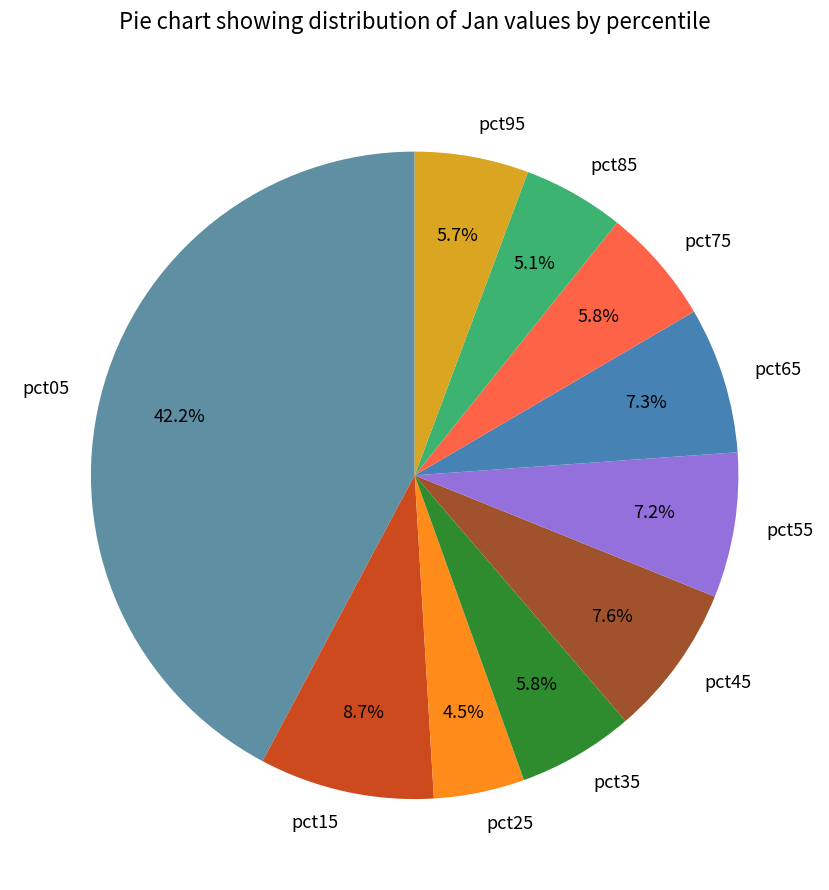

To the nearest percent, what is the combined percentage of pct95 and pct55?

13%